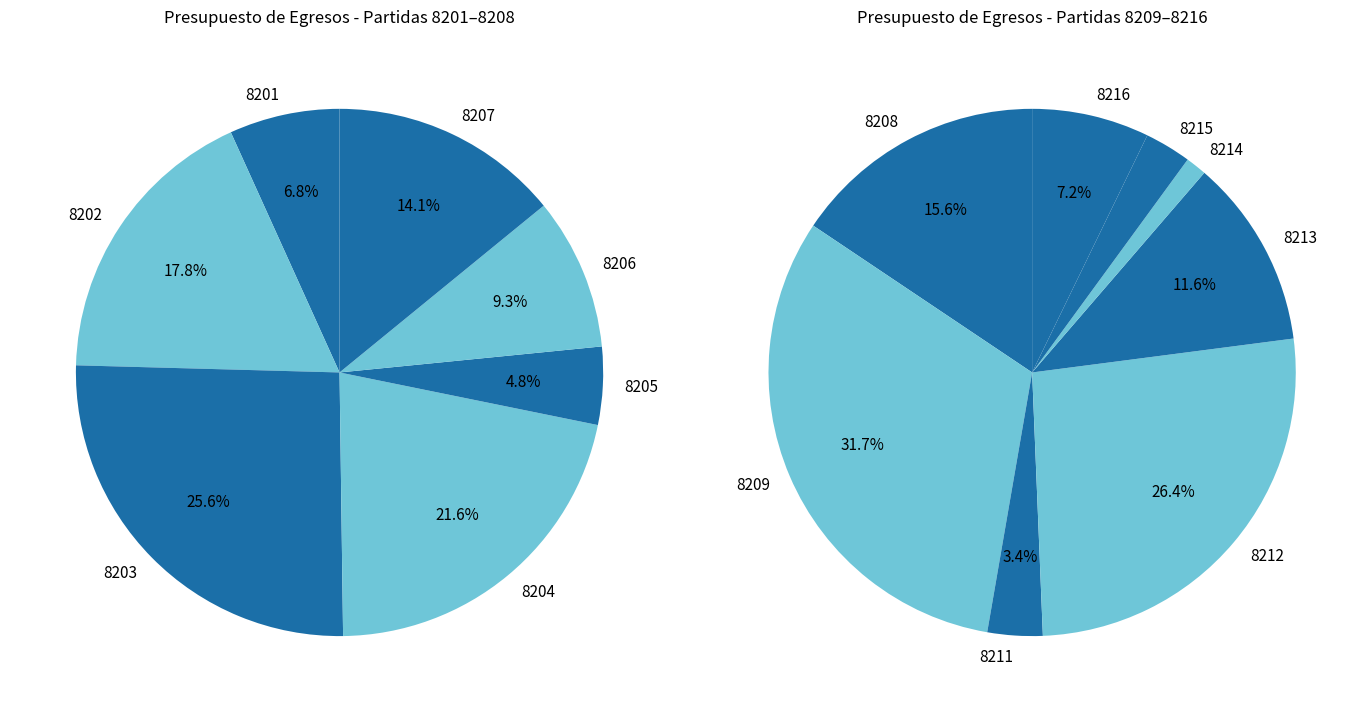

Do 8206 and 8207 together represent more than half of the pie?

No